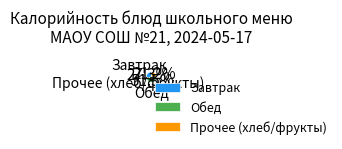

Does Обед represent more than half of the total?

Yes